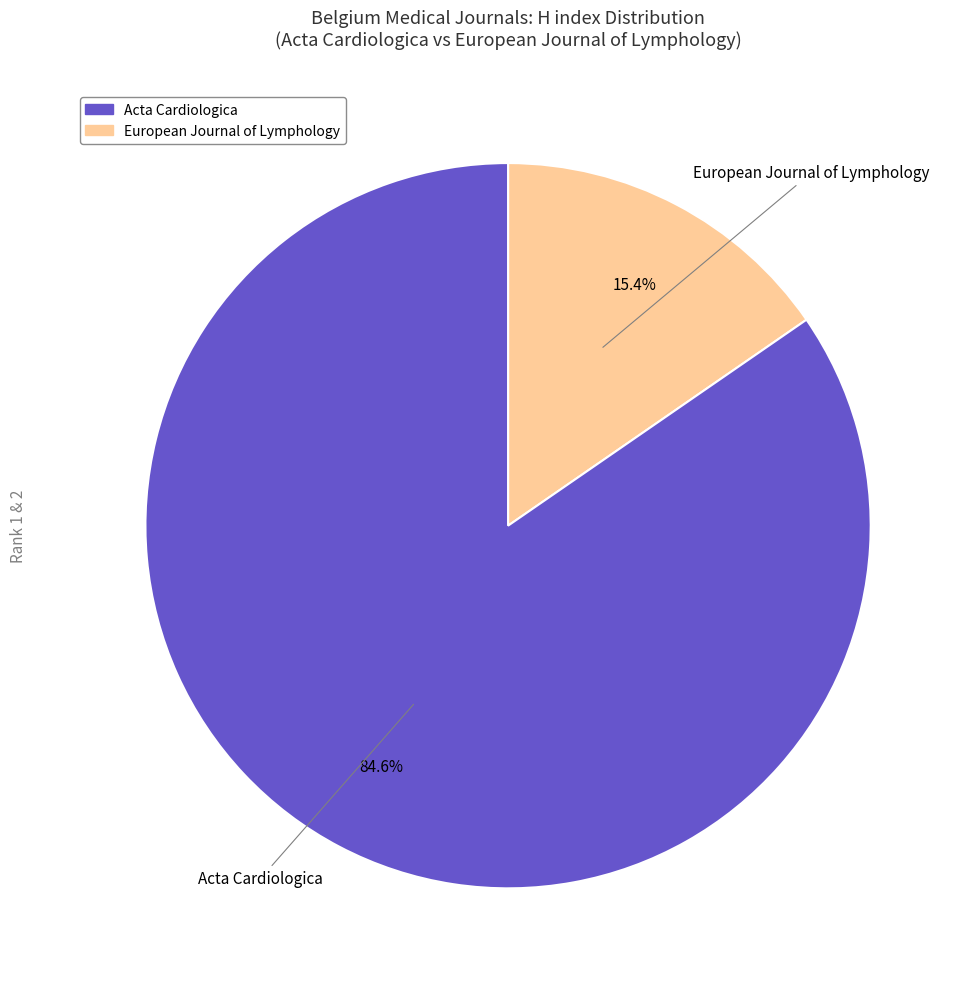

What is the total percentage of Acta Cardiologica and European Journal of Lymphology?

100.0%